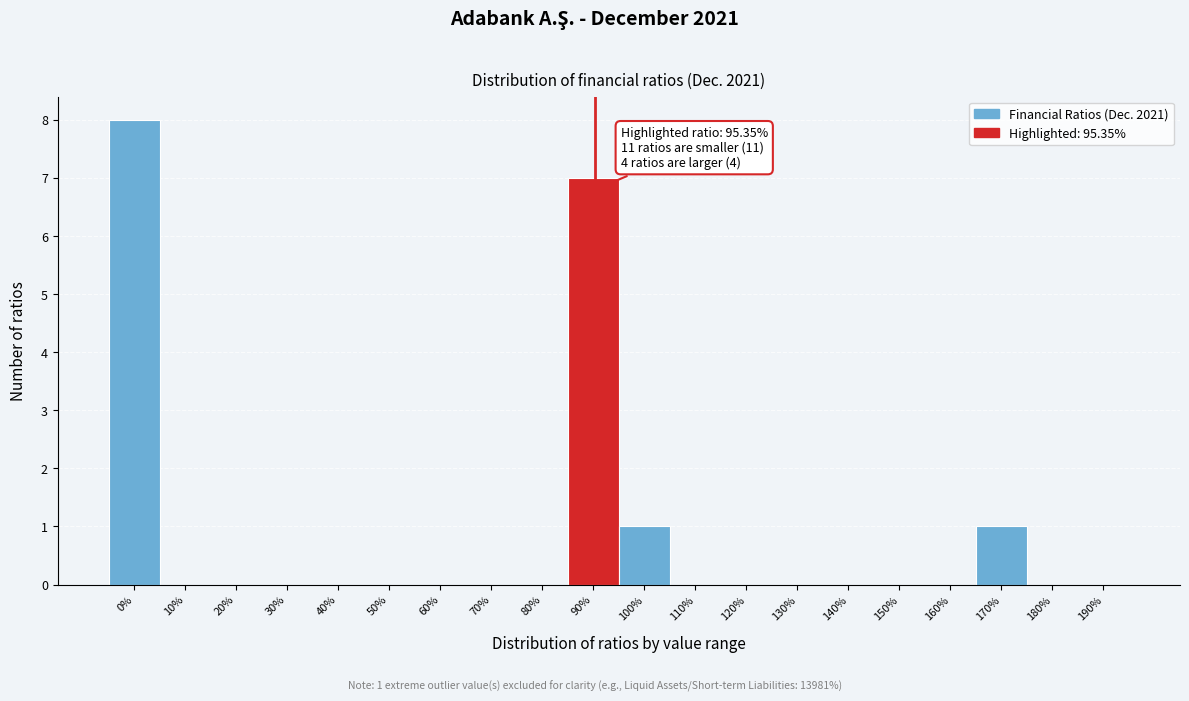

Reading left to right, what are all the values shown in this chart?

0%=8	10%=0	20%=0	30%=0	40%=0	50%=0	60%=0	70%=0	80%=0	90%=7	100%=1	110%=0	120%=0	130%=0	140%=0	150%=0	160%=0	170%=1	180%=0	190%=0